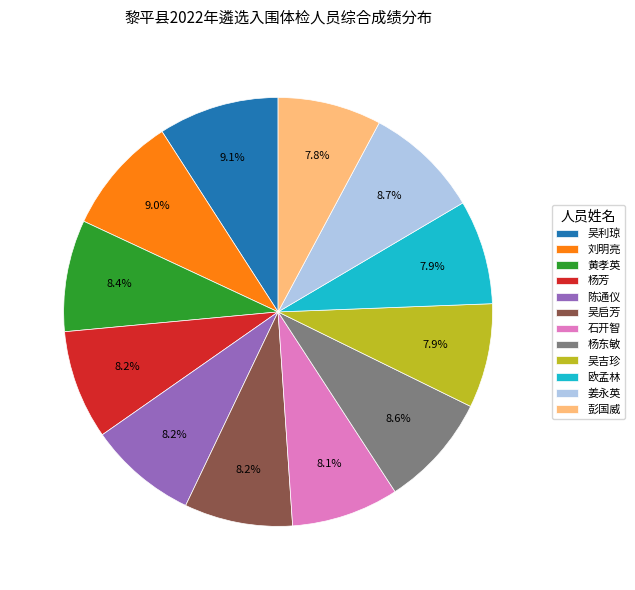

Count the number of slices in the pie.

12